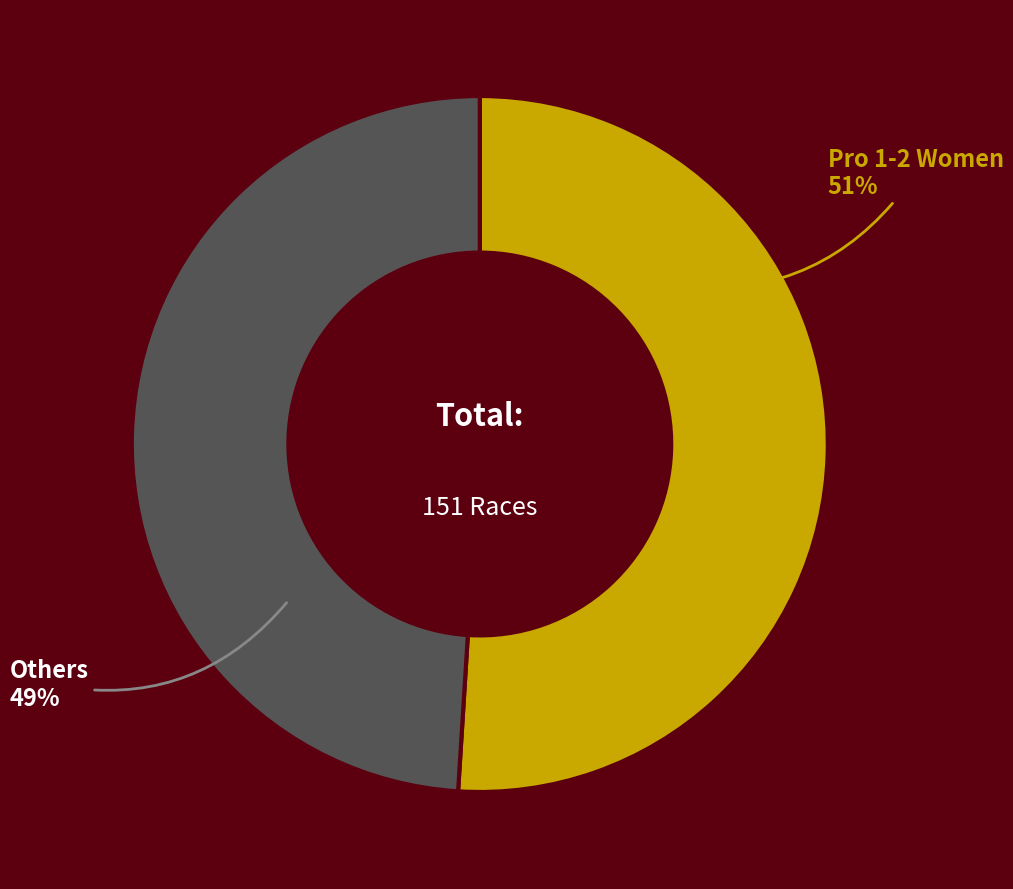

Does Pro 1-2 Women account for over 50% of the chart?

Yes